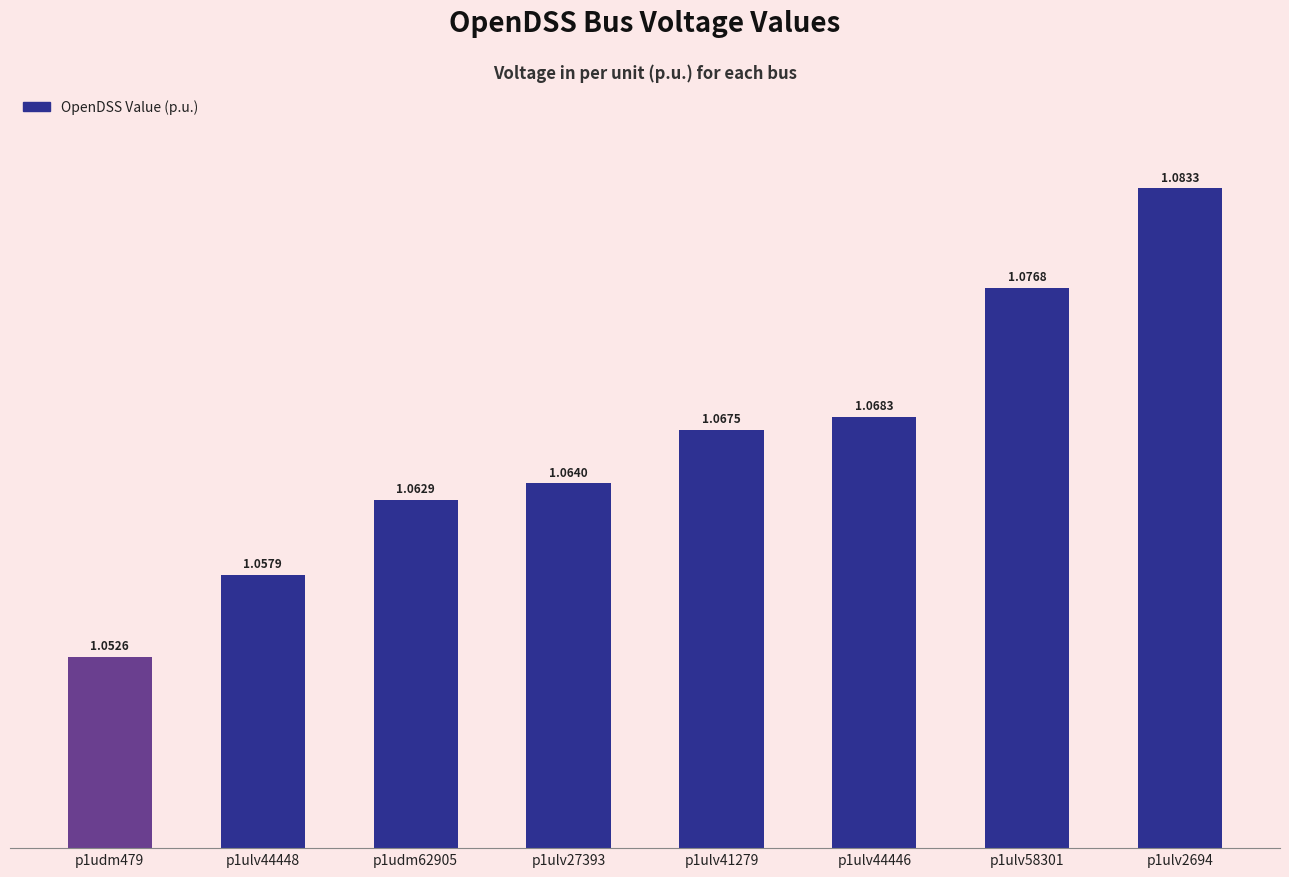

List the labels in order of value, smallest first.

p1udm479, p1ulv44448, p1udm62905, p1ulv27393, p1ulv41279, p1ulv44446, p1ulv58301, p1ulv2694